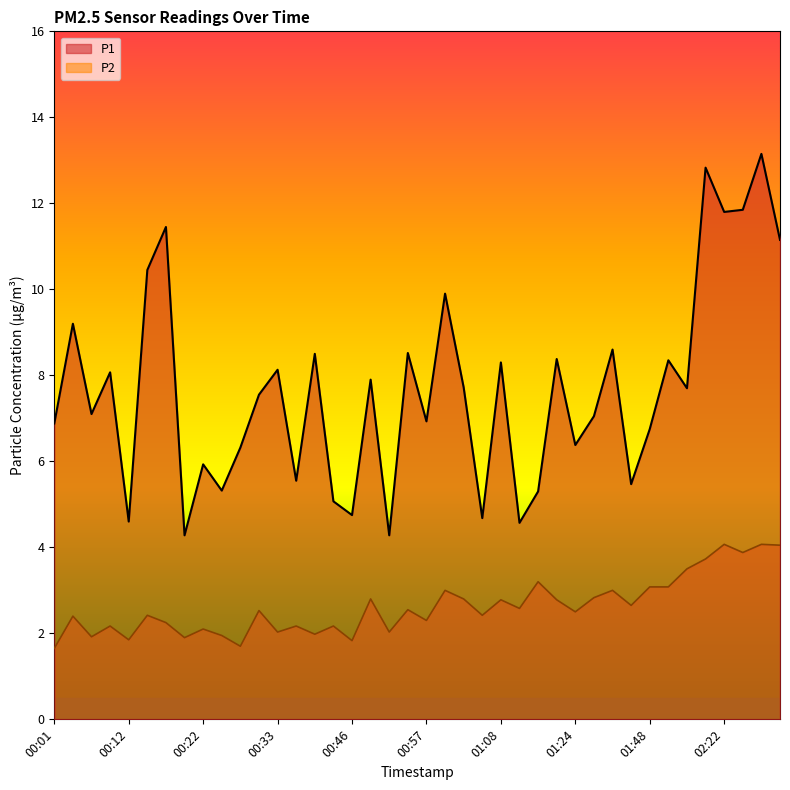

What is the minimum value shown in the chart?

1.6